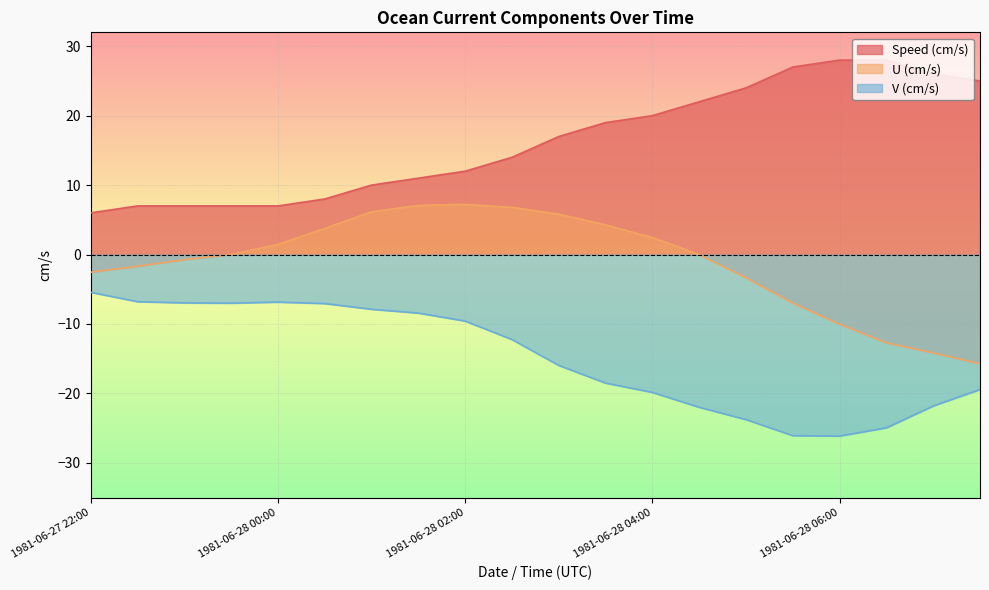

Does the chart display data point markers on the line(s)?

No